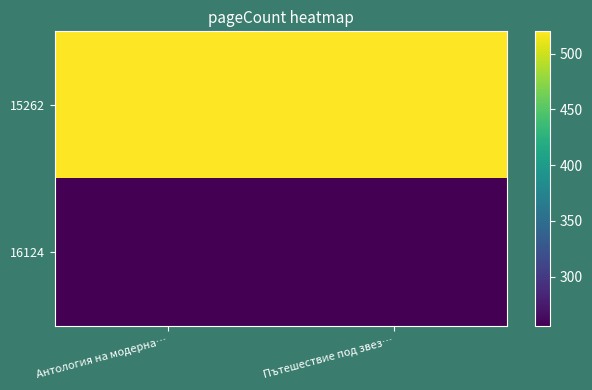

Which series has the widest spread of values?

15262